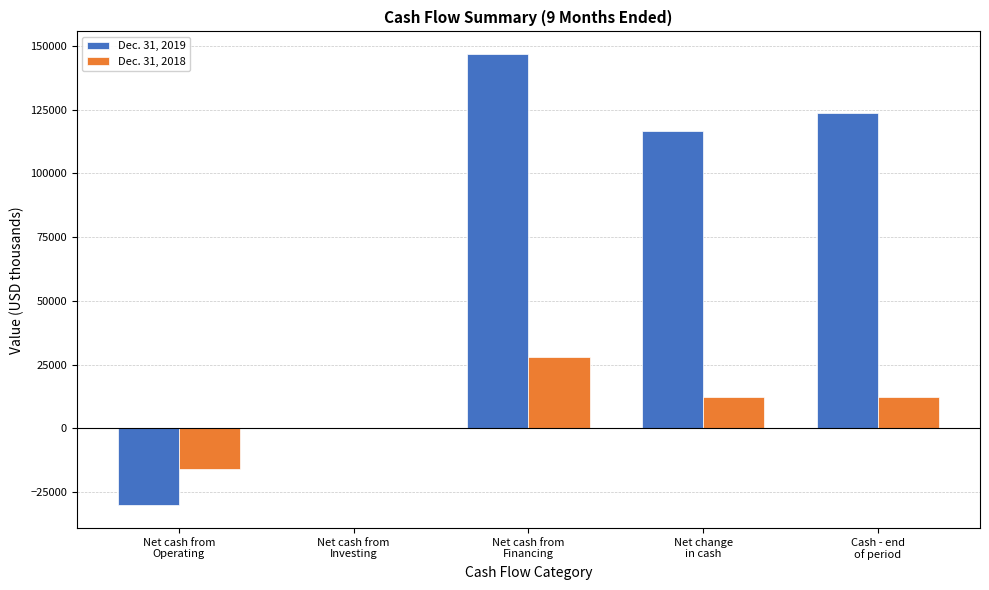

Which series has the largest total across all categories?

Dec. 31, 2019